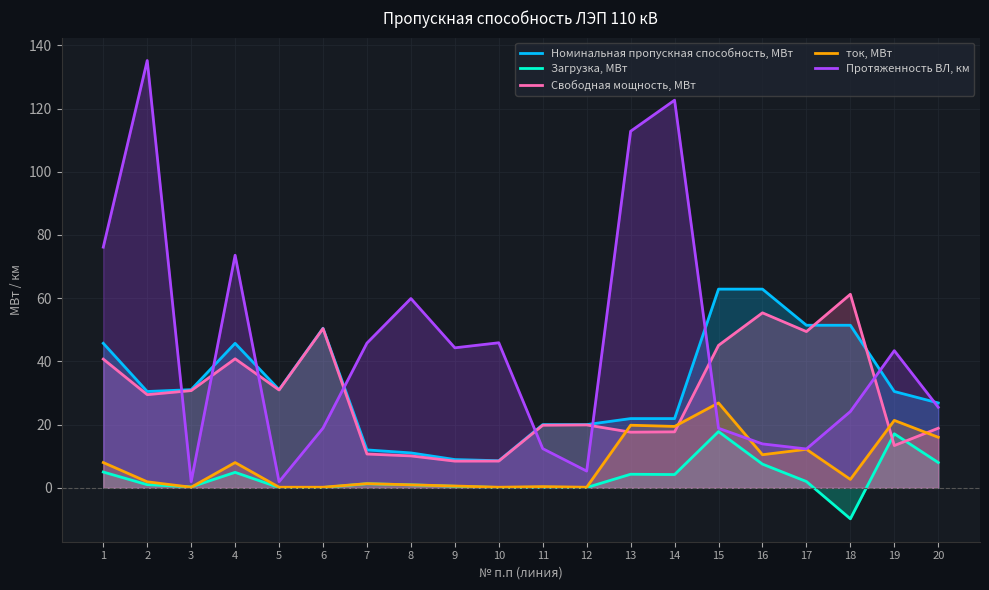

The Свободная мощность, МВт series shows 29.5 at 2. True or false?

True